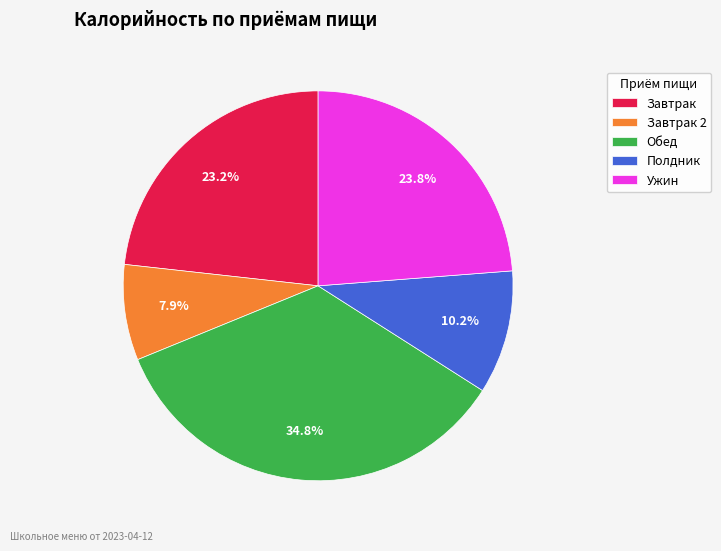

Is there a majority slice in this chart?

No